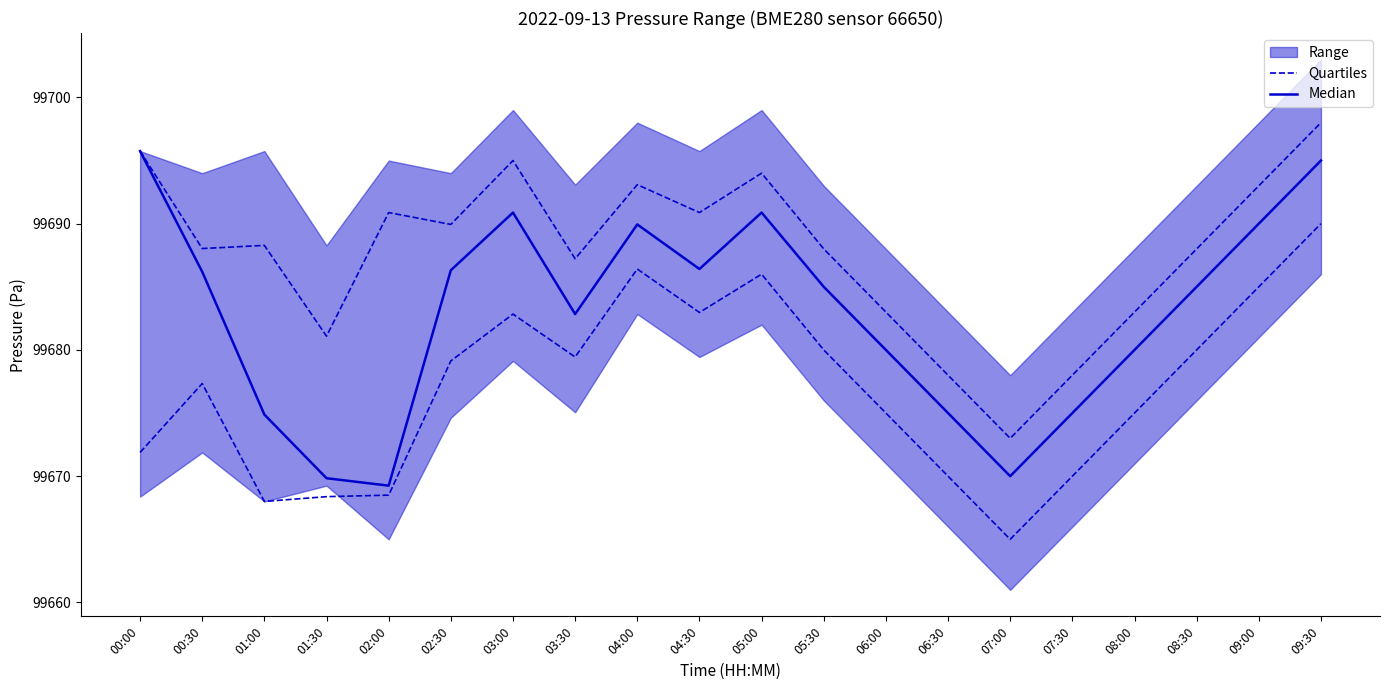

What is the average value of the Quartiles series?

99677.0